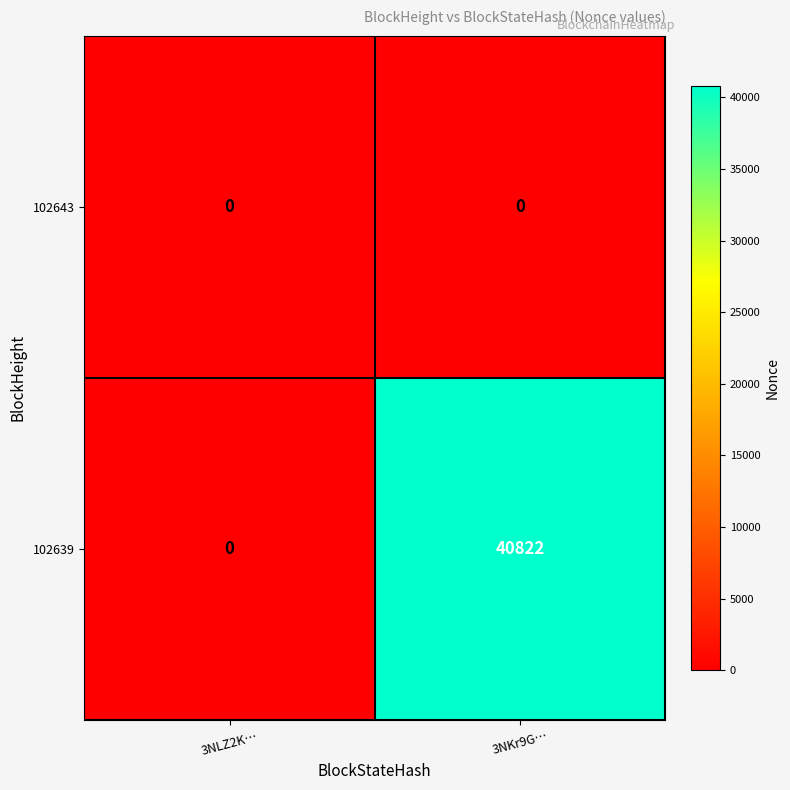

List the series in order of their peak value, highest first.

102639, 102643